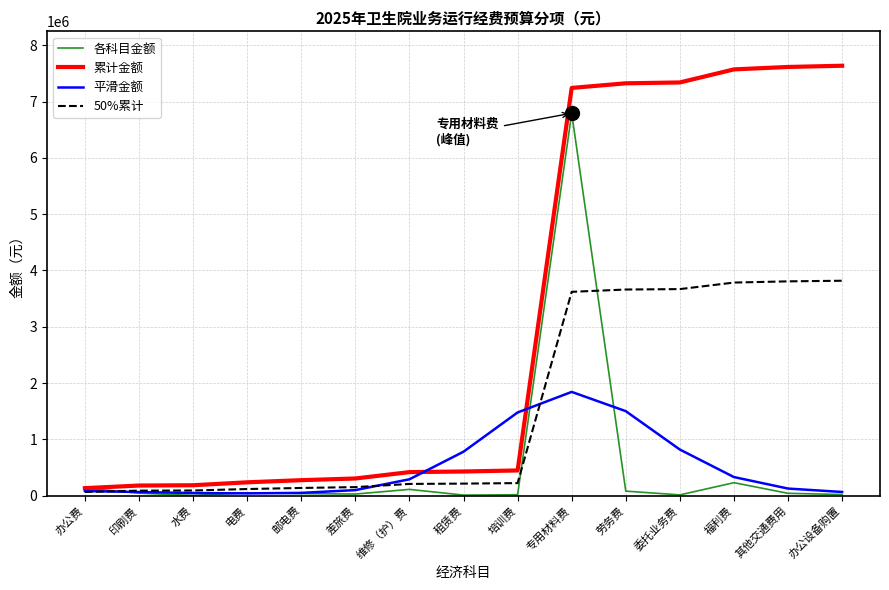

What position from the left is 办公设备购置?

15